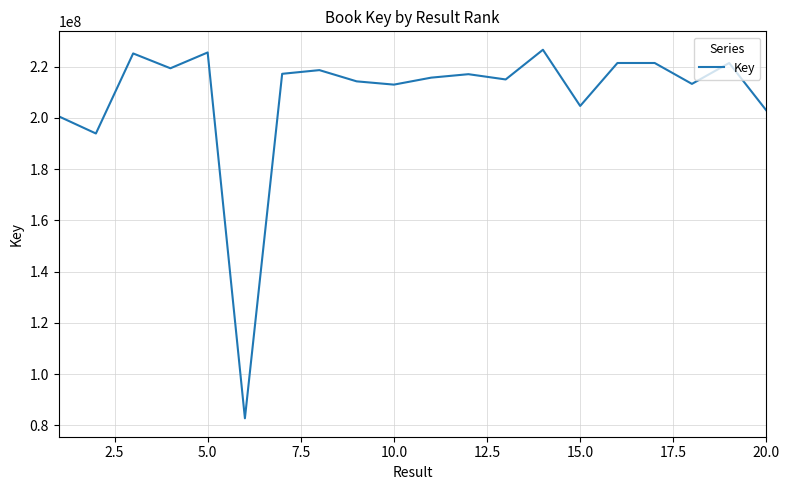

What is the difference between the maximum and minimum values?

143905723